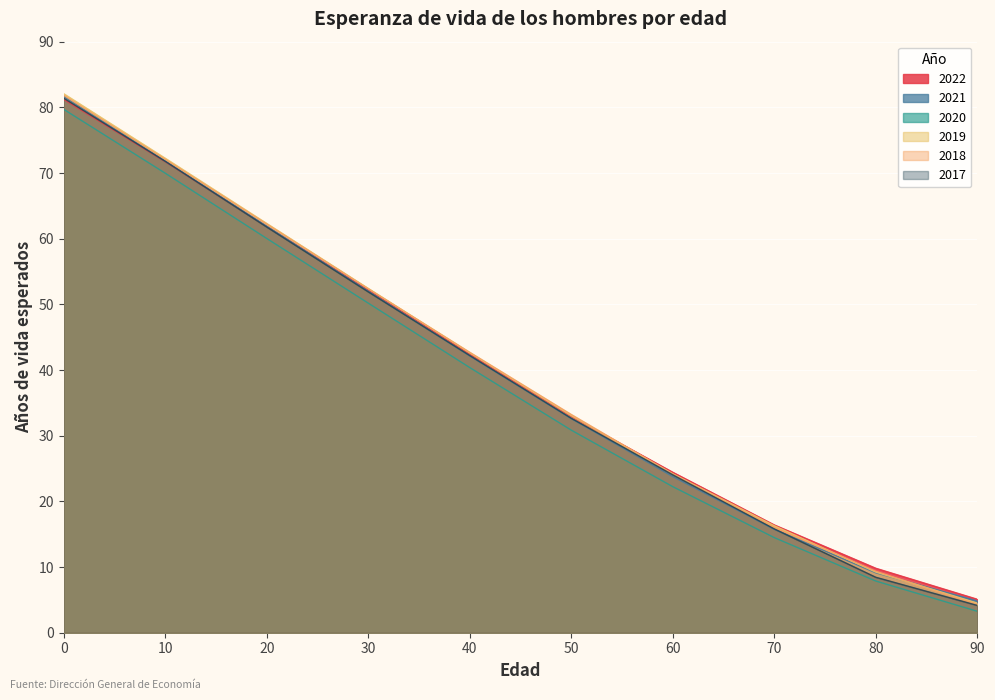

True or false: 2020 and 2021 intersect in this chart.

False